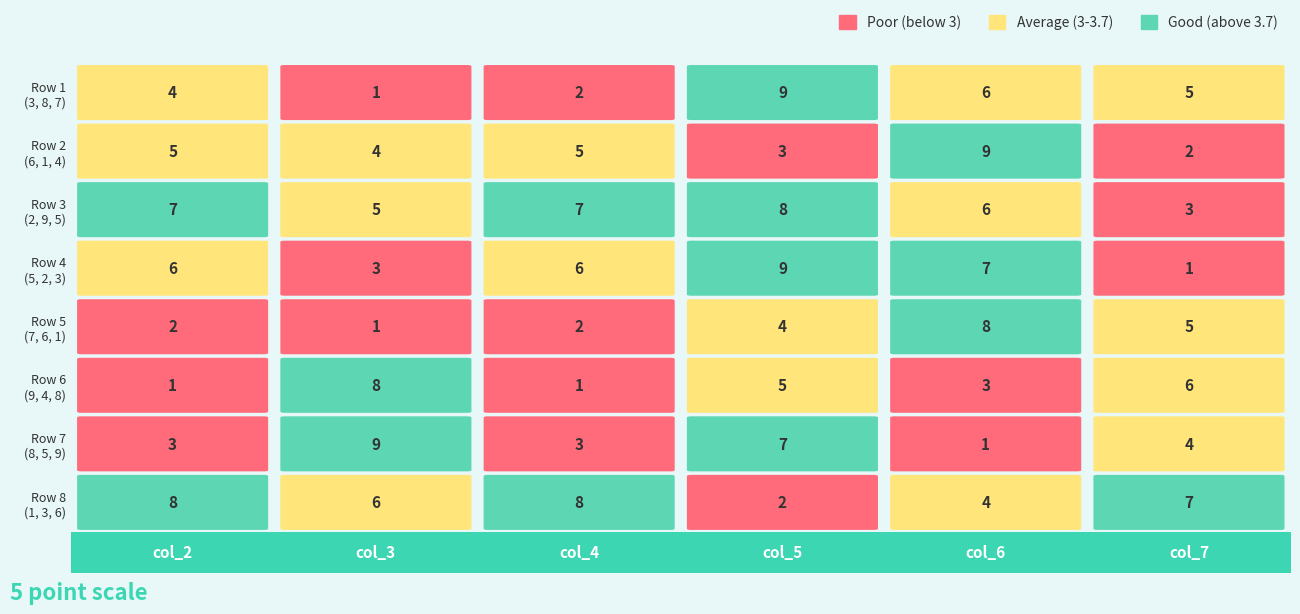

What is the average value of the Row6 series?

4